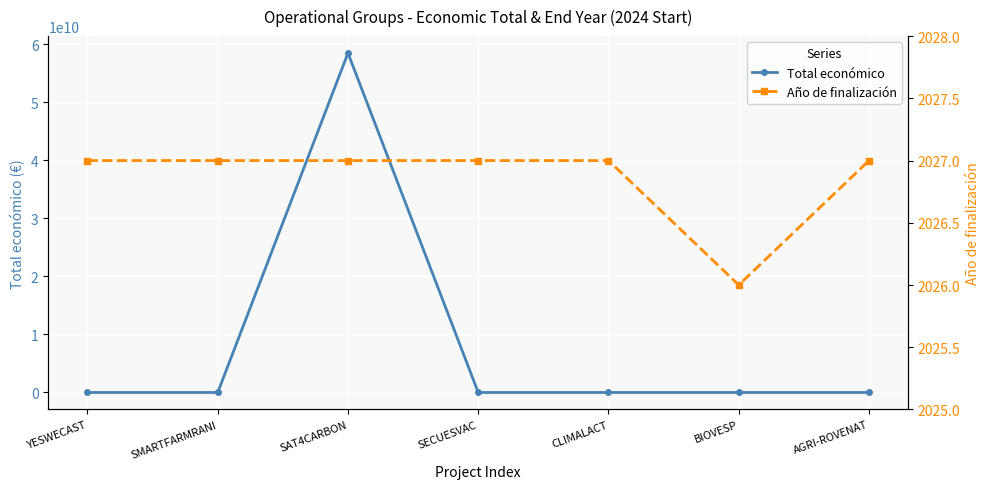

Reading left to right, list all the values displayed in this chart.

Total económico: 599792	571965	58462941715	548889	600000	598139	615375
Año de finalización: 2027	2027	2027	2027	2027	2026	2027